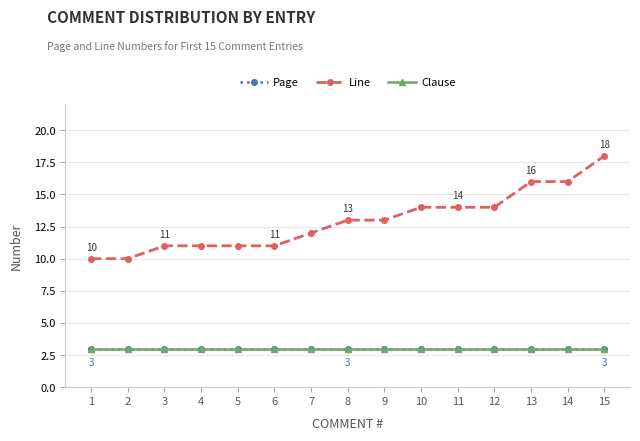

Is this an area chart (filled region under the line)?

No